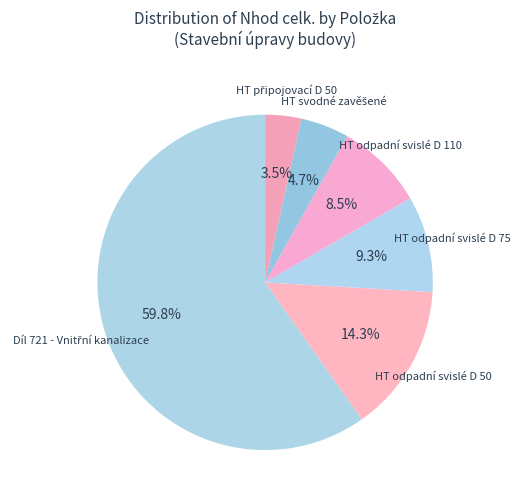

How many slices are in this pie chart?

6